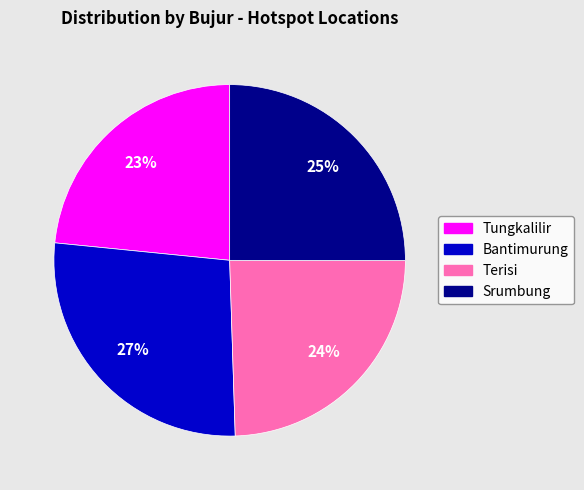

To the nearest percent, what percentage of the pie is Srumbung?

25%